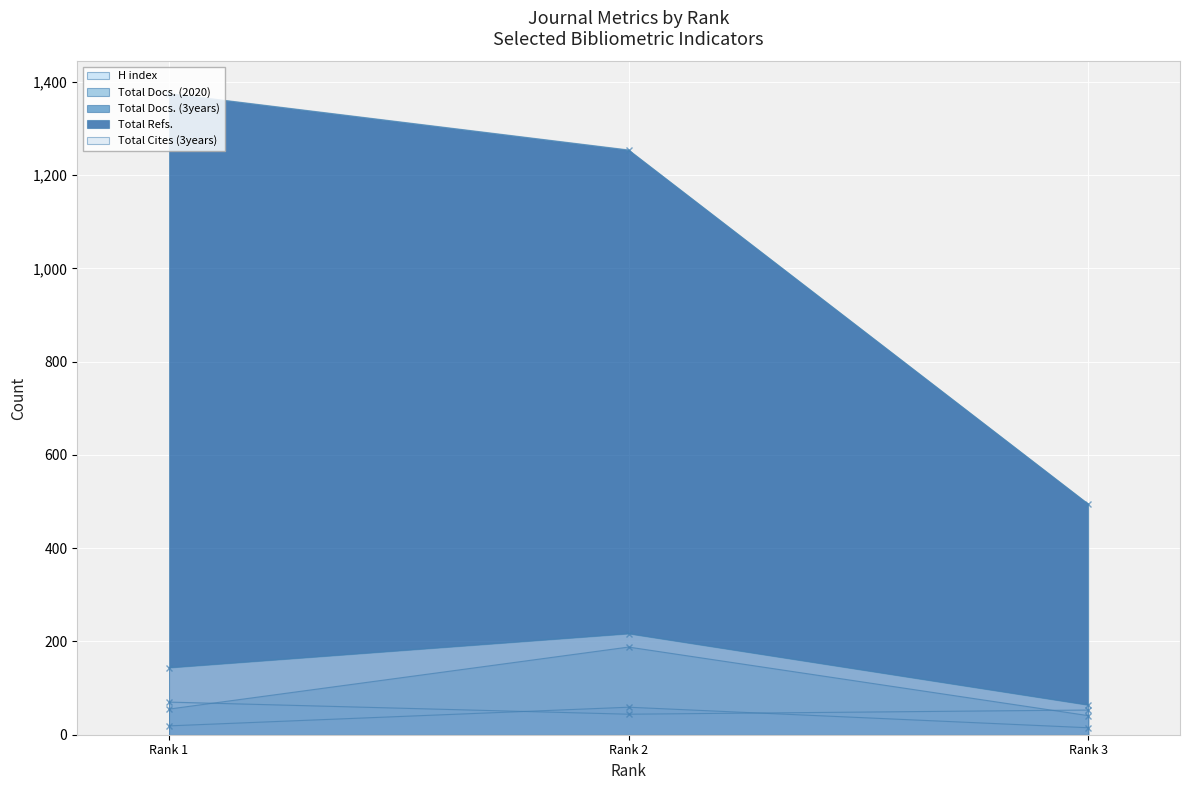

What is the minimum value shown in the chart?

15